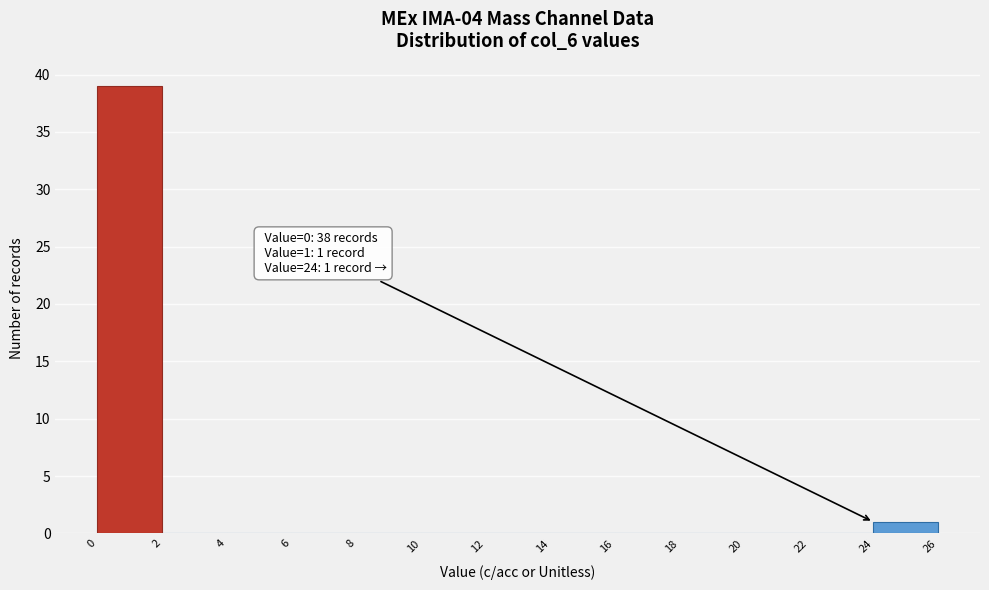

Over which range of the x-axis is the bar tallest?

0 to 2